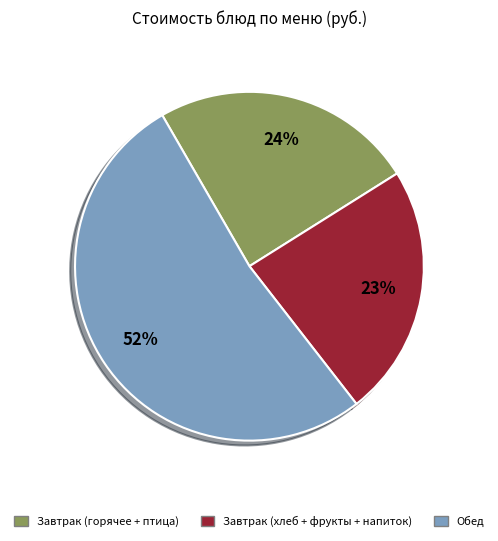

What is the majority slice?

Обед